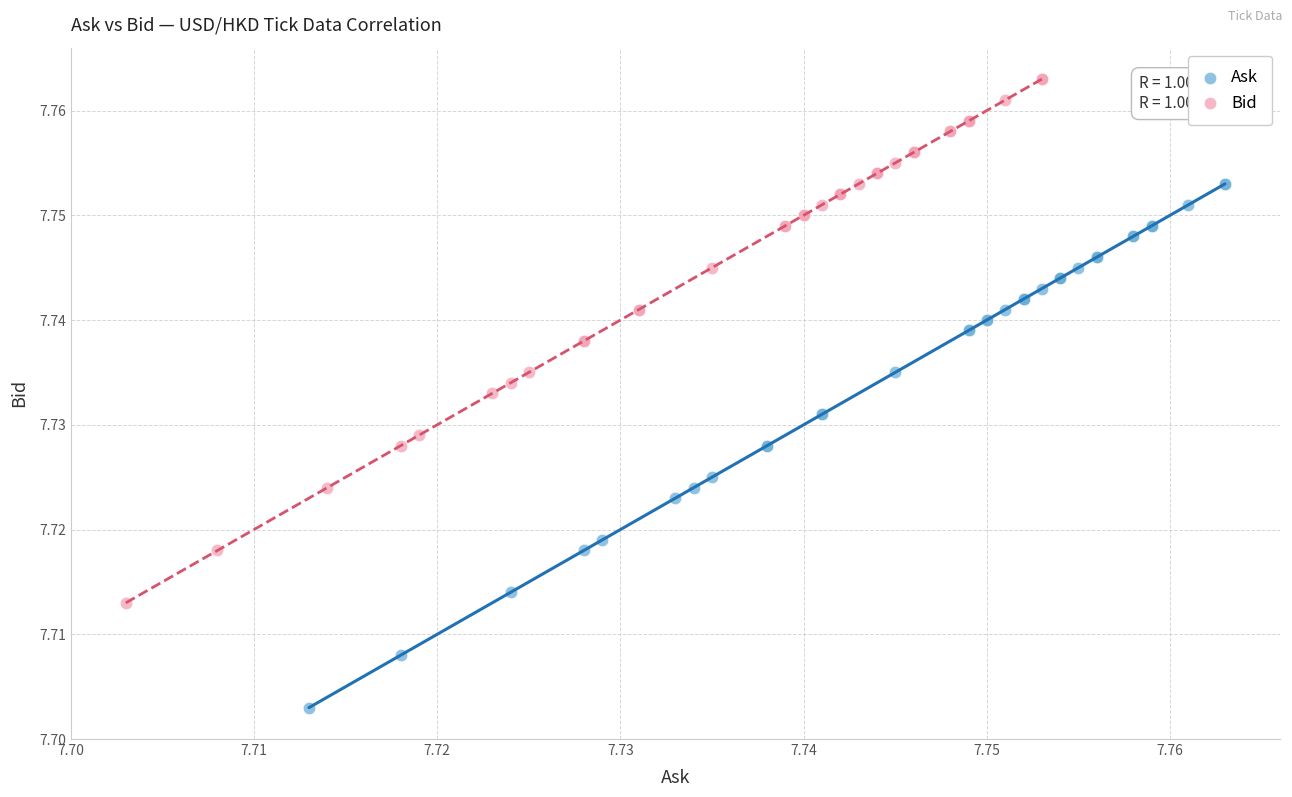

Which series reaches the maximum Y coordinate?

Bid